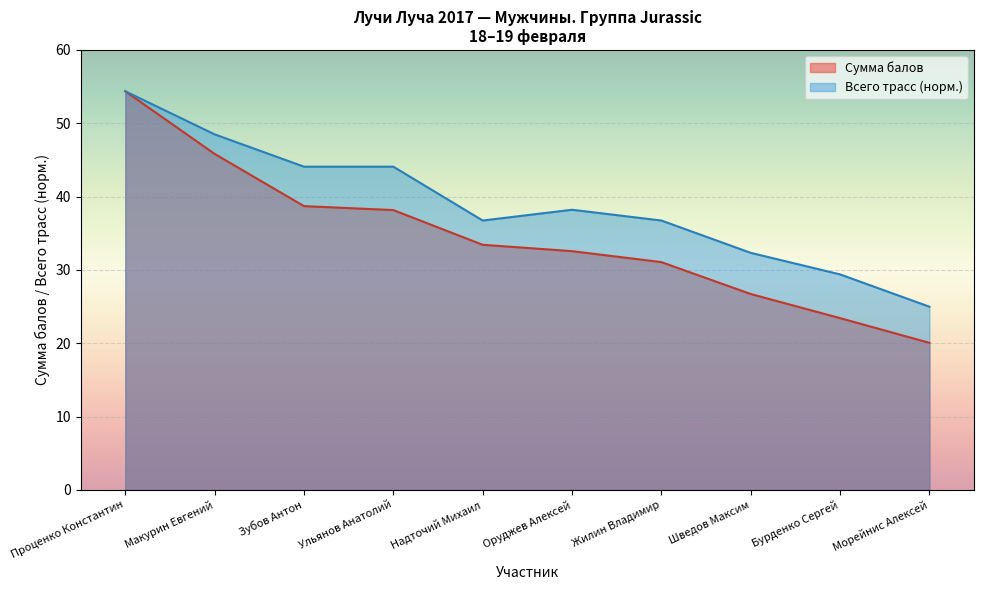

Is it true that Проценко Константин equals 7.0 at Морейнис Алексей?

False